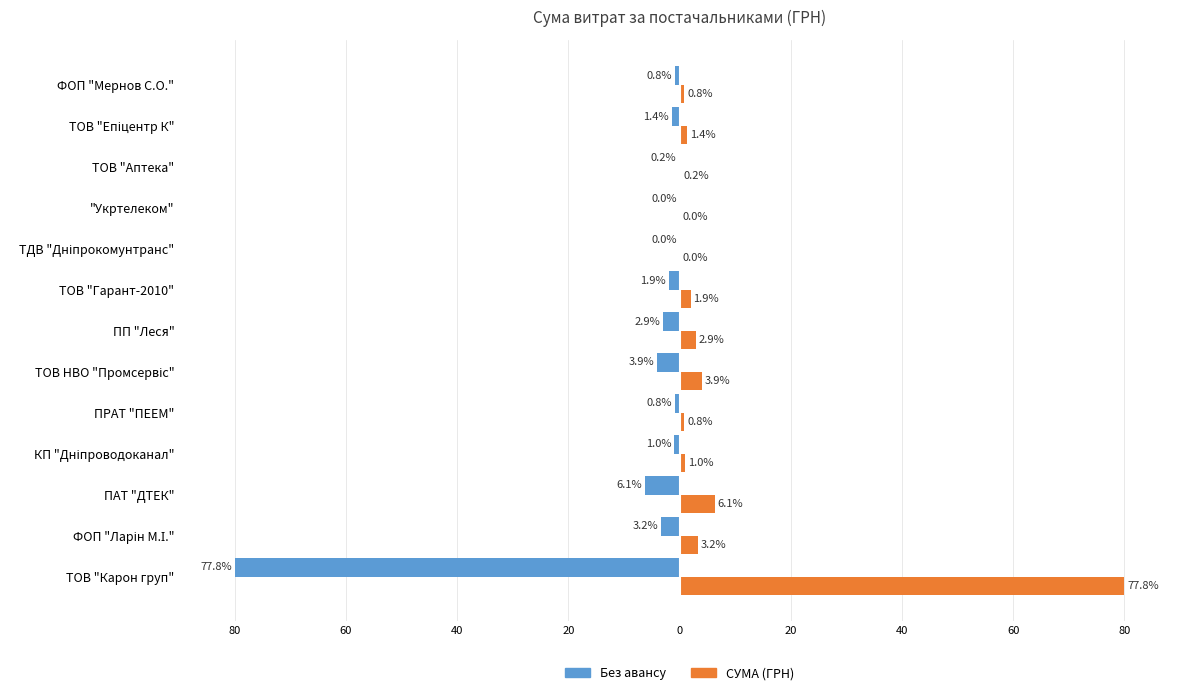

Which series has the largest total across all categories?

СУМА (ГРН)